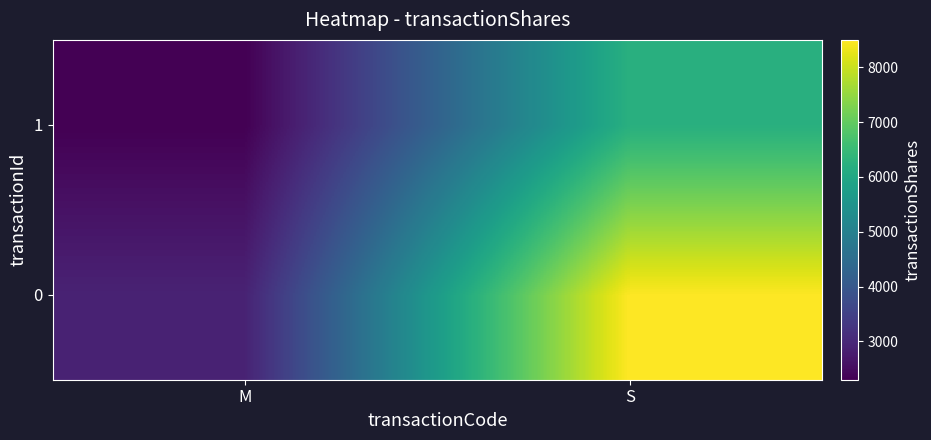

At M, list the series in order from smallest to largest.

1, 0